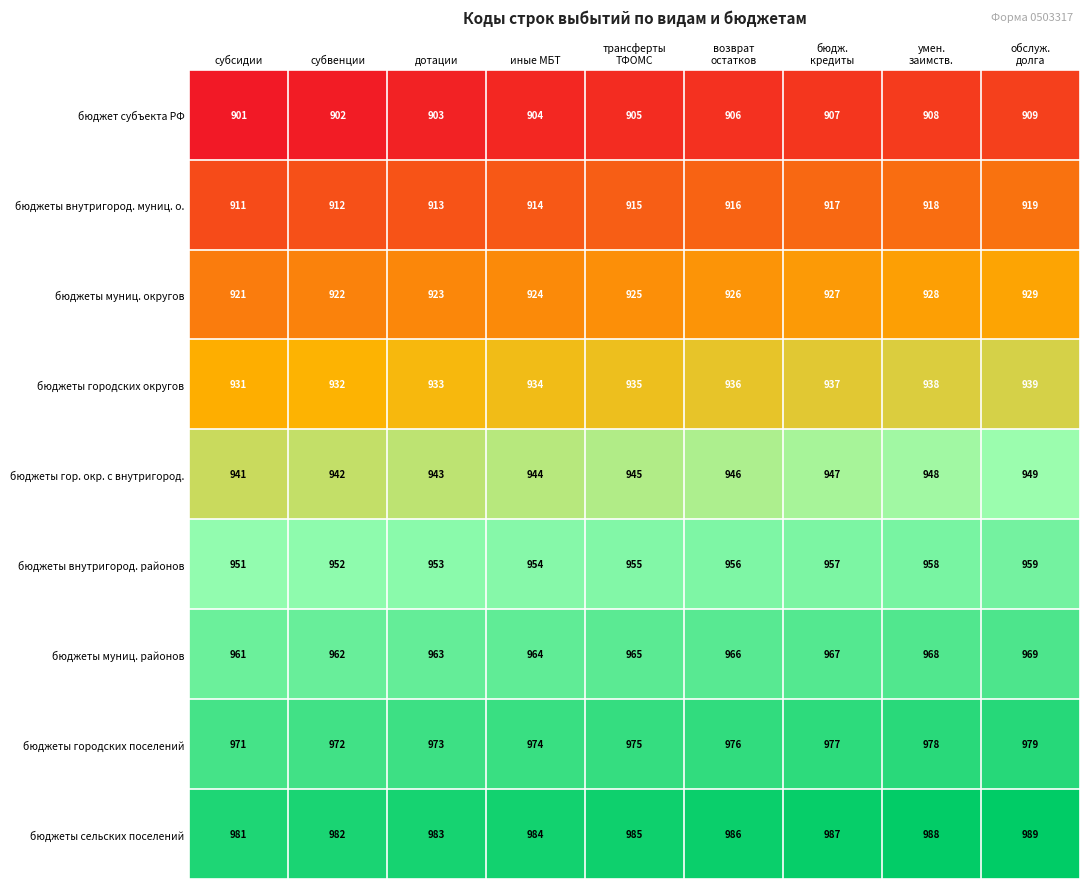

Which series has the largest total across all categories?

бюджеты сельских поселений